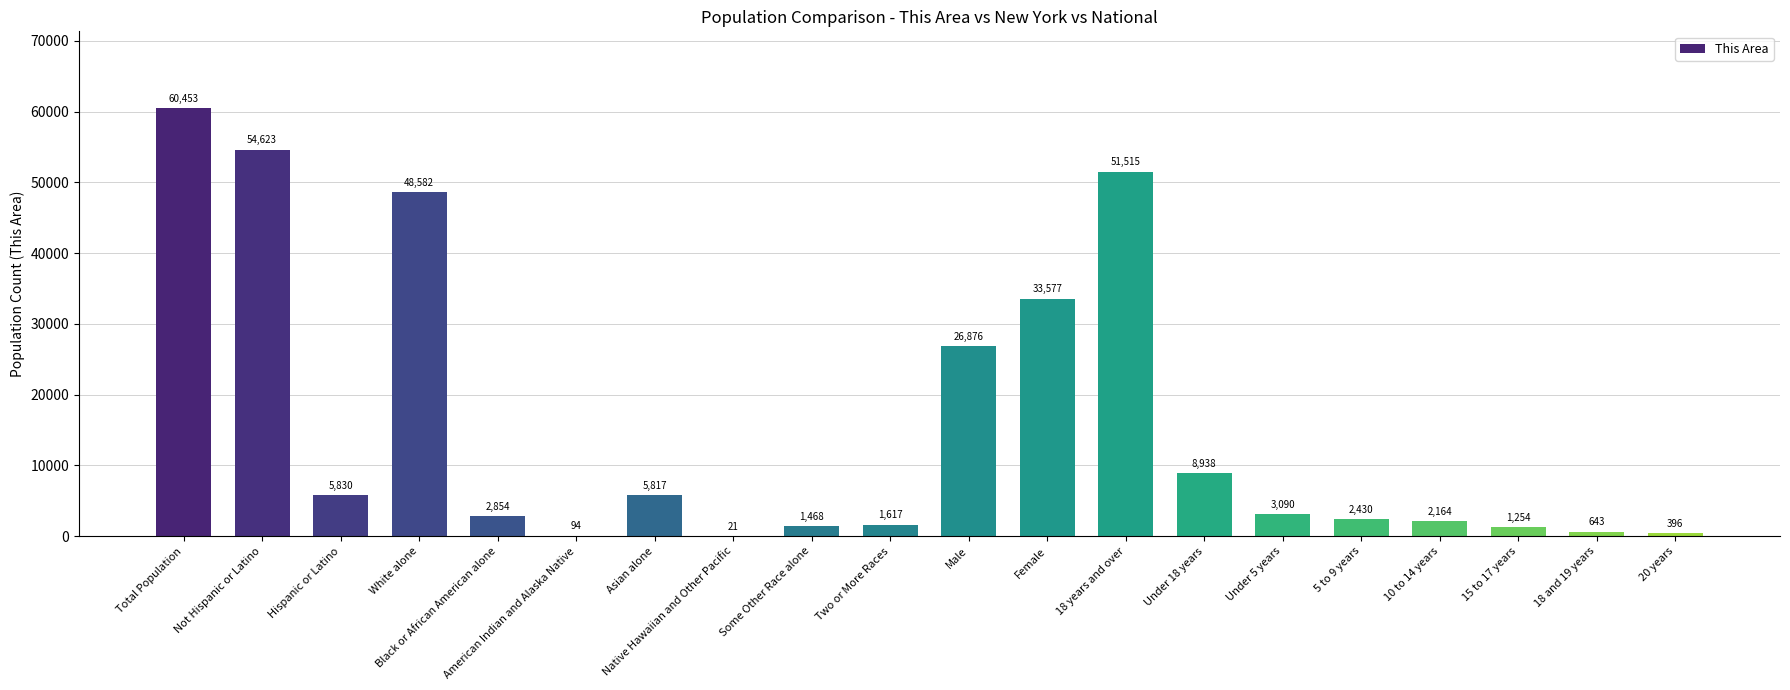

The chart shows a value of 14684 at Female. True or false?

False